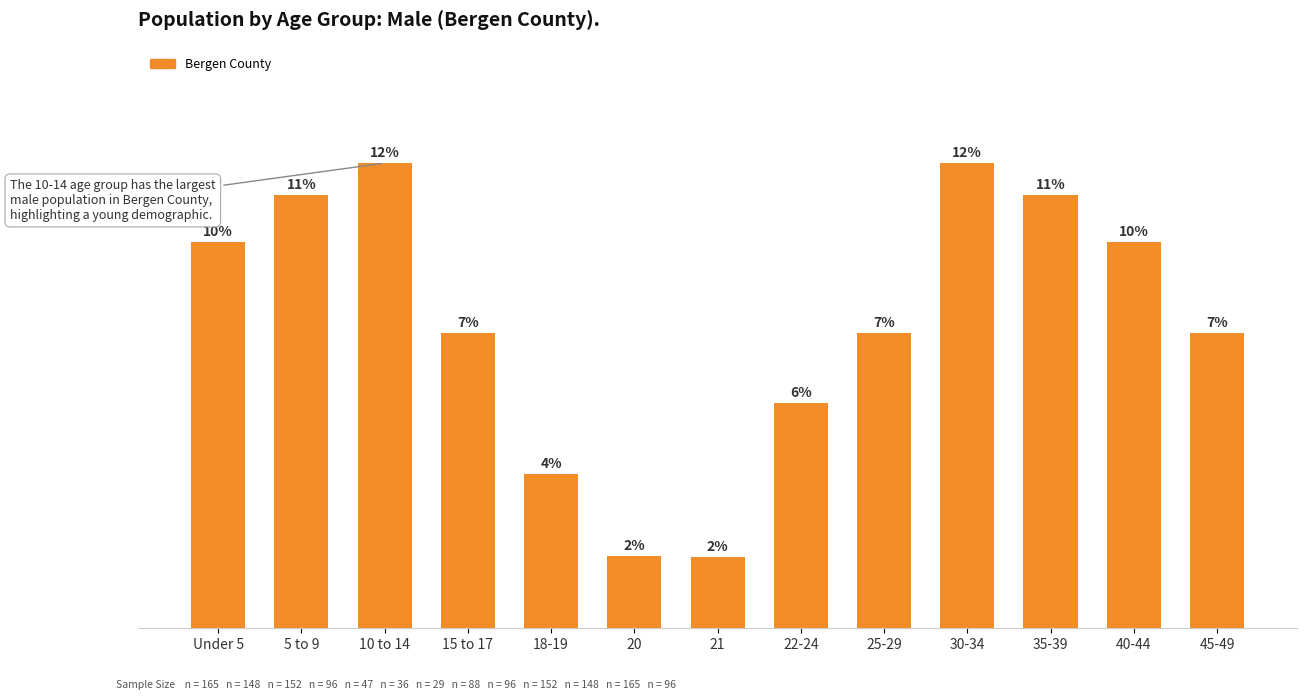

What is the label of the 7th bar from the right?

21